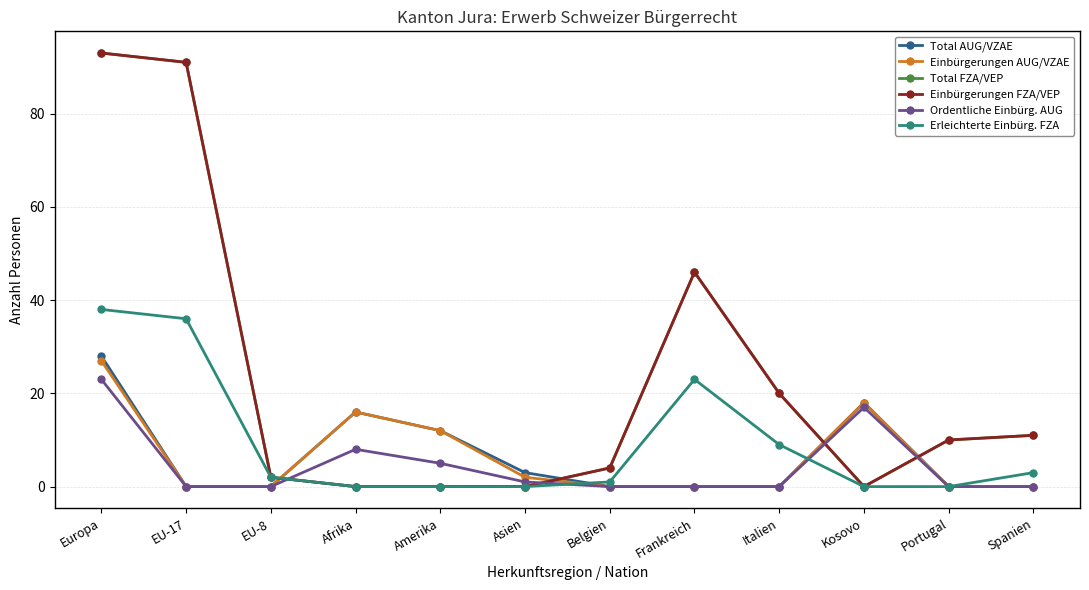

Reading left to right, list all the values displayed in this chart.

Total AUG/VZAE: Europa=28	EU-17=0	EU-8=0	Afrika=16	Amerika=12	Asien=3	Belgien=0	Frankreich=0	Italien=0	Kosovo=18	Portugal=0	Spanien=0
Einbürgerungen AUG/VZAE: Europa=27	EU-17=0	EU-8=0	Afrika=16	Amerika=12	Asien=2	Belgien=0	Frankreich=0	Italien=0	Kosovo=18	Portugal=0	Spanien=0
Total FZA/VEP: Europa=93	EU-17=91	EU-8=2	Afrika=0	Amerika=0	Asien=0	Belgien=4	Frankreich=46	Italien=20	Kosovo=0	Portugal=10	Spanien=11
Einbürgerungen FZA/VEP: Europa=93	EU-17=91	EU-8=2	Afrika=0	Amerika=0	Asien=0	Belgien=4	Frankreich=46	Italien=20	Kosovo=0	Portugal=10	Spanien=11
Ordentliche Einbürg. AUG: Europa=23	EU-17=0	EU-8=0	Afrika=8	Amerika=5	Asien=1	Belgien=0	Frankreich=0	Italien=0	Kosovo=17	Portugal=0	Spanien=0
Erleichterte Einbürg. FZA: Europa=38	EU-17=36	EU-8=2	Afrika=0	Amerika=0	Asien=0	Belgien=1	Frankreich=23	Italien=9	Kosovo=0	Portugal=0	Spanien=3